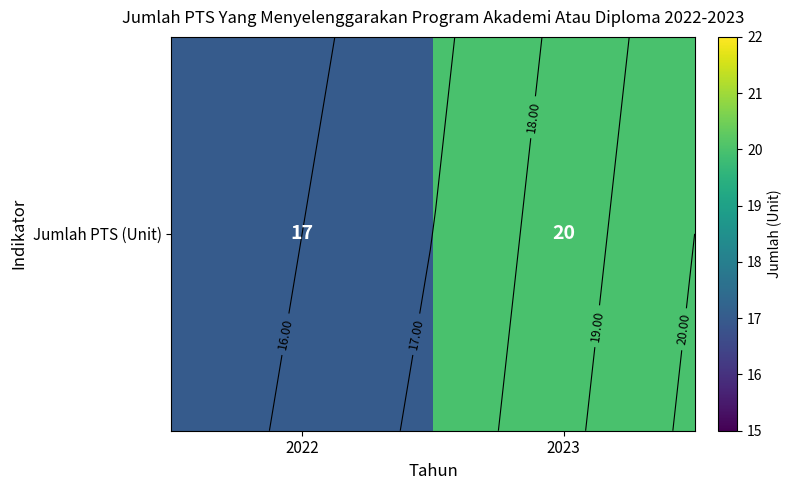

Reading left to right, what are all the values shown in this chart?

17	20